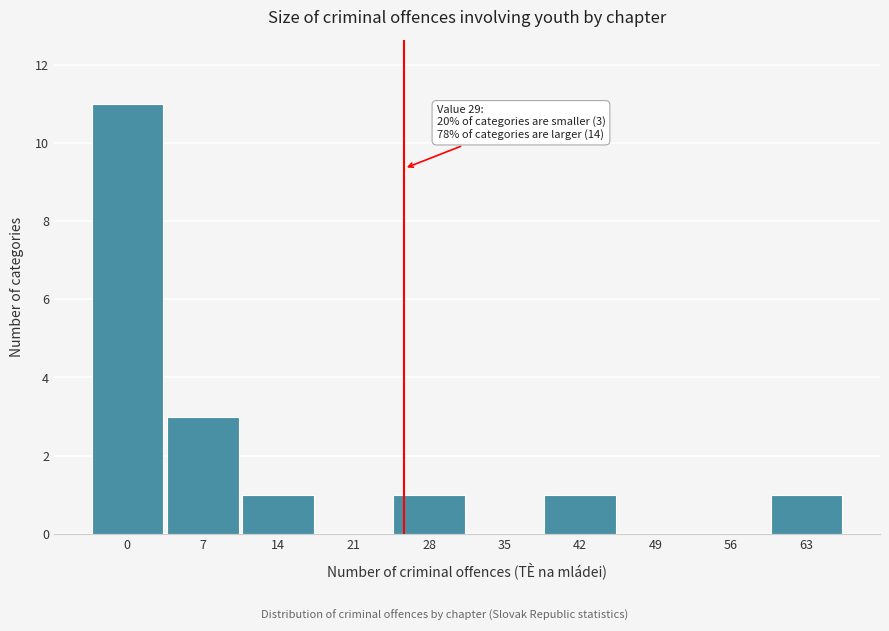

Reading left to right, list all the values displayed in this chart.

0=11	7=3	14=1	21=0	28=1	35=0	42=1	49=0	56=0	63=1